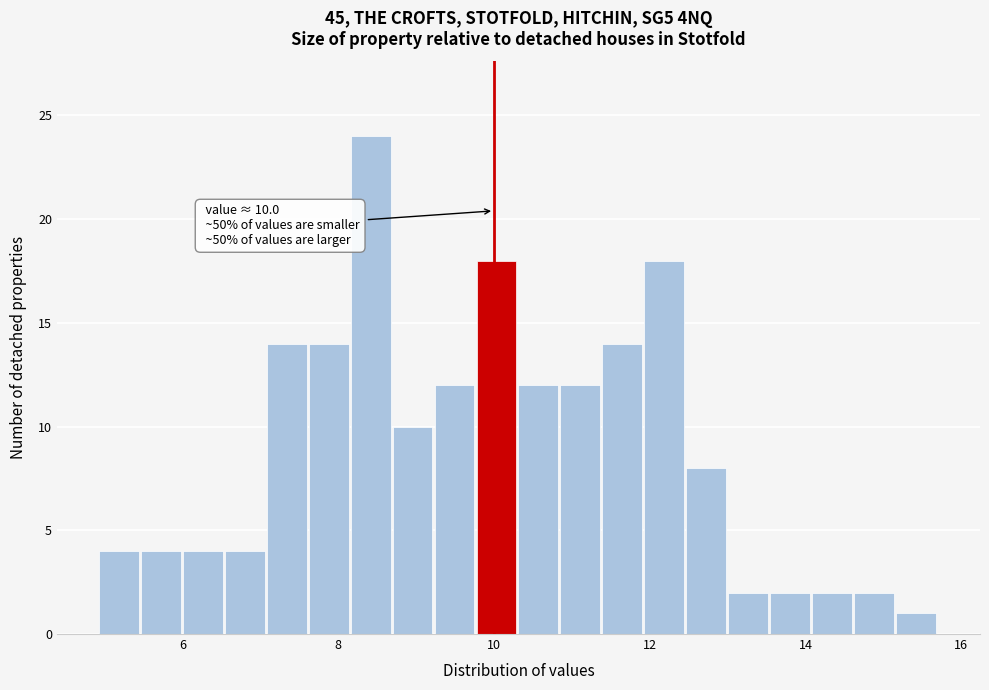

Around what value on the x-axis is the tallest bar? Give the approximate position of its centre, as read against the axis.

8.4